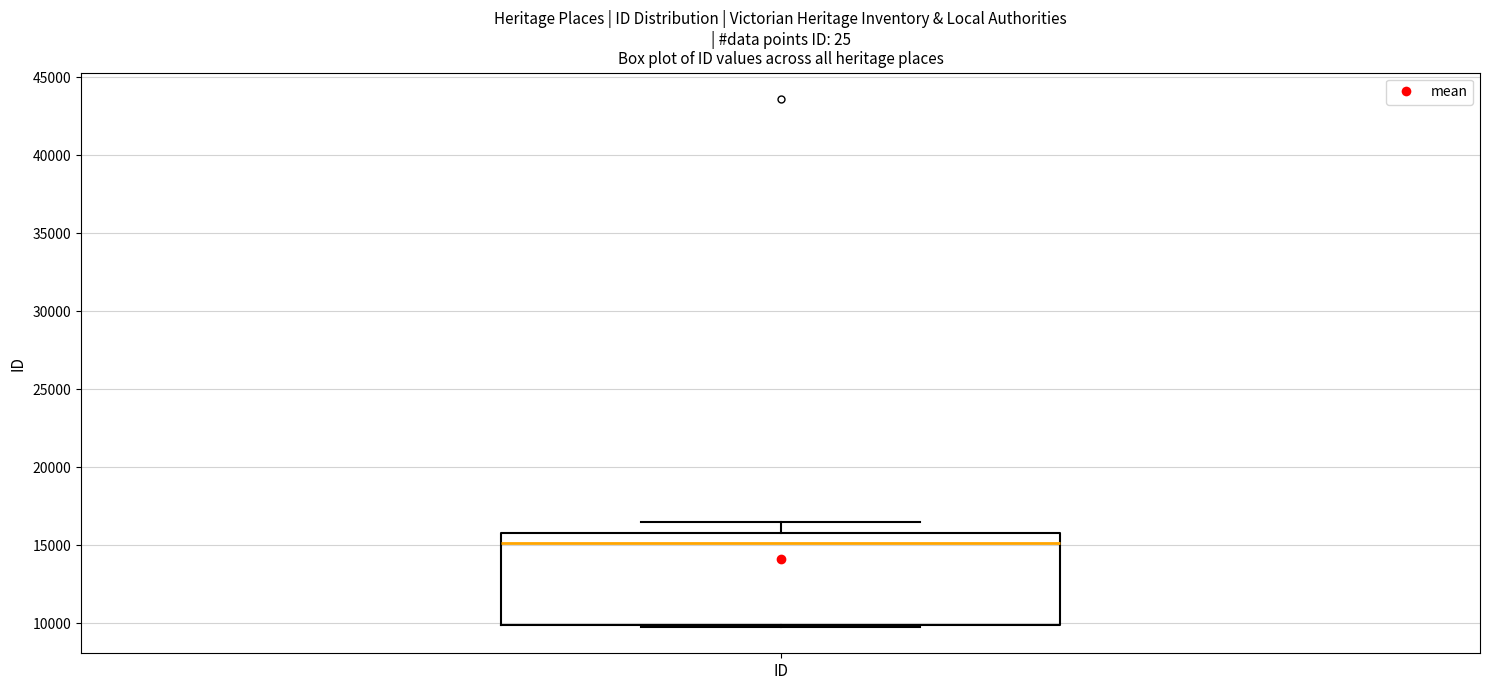

Read this box plot against the y-axis: the position of the median line, the range covered by the box, and the ends of both whiskers. The values are not printed on the chart, so give them approximately, as read against the axis.

median 15000, box 10000 to 16000, whiskers 10000 to 16500